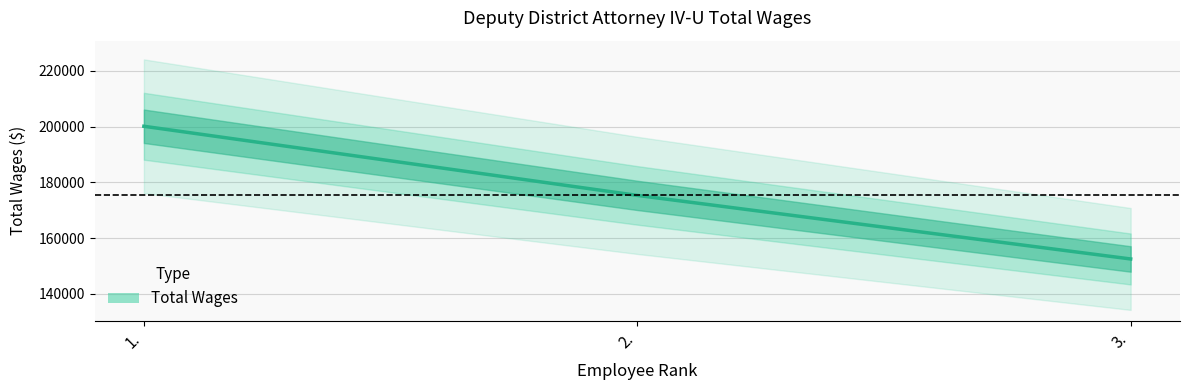

Does the chart display data point markers on the line(s)?

No